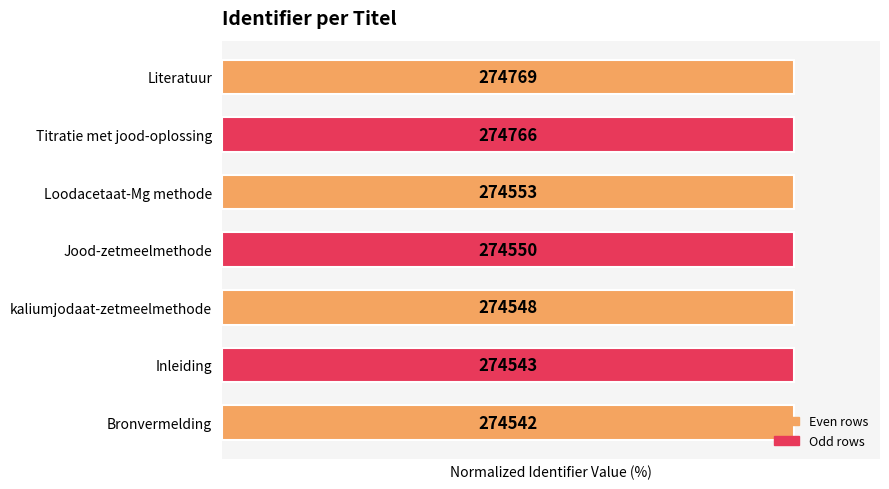

How many bars are there in total?

7